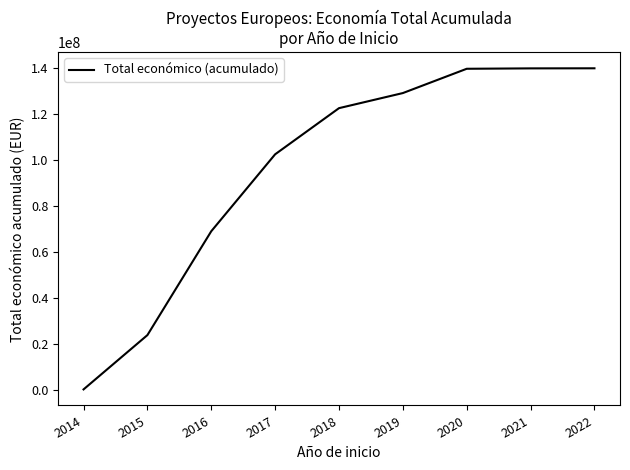

The value at 2020 is 139854038. True or false?

True